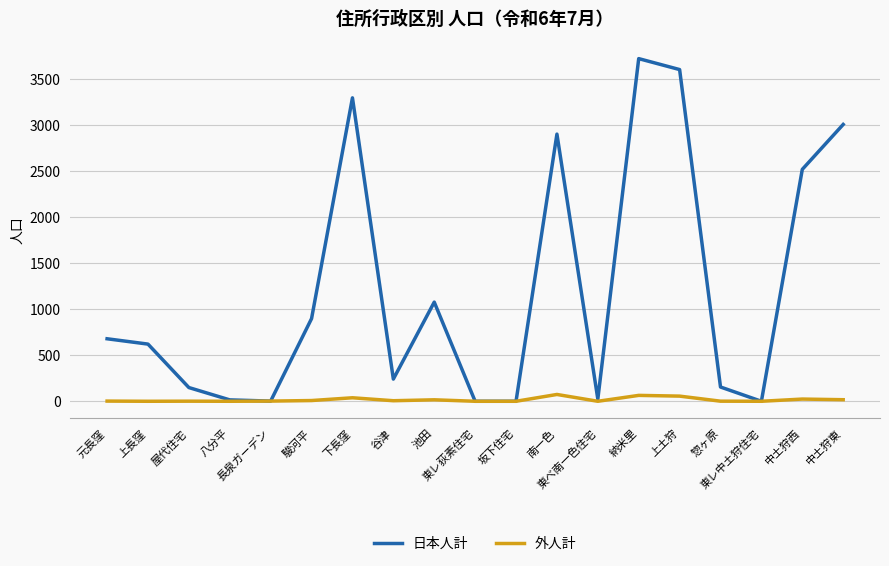

How many series are shown in this chart?

2